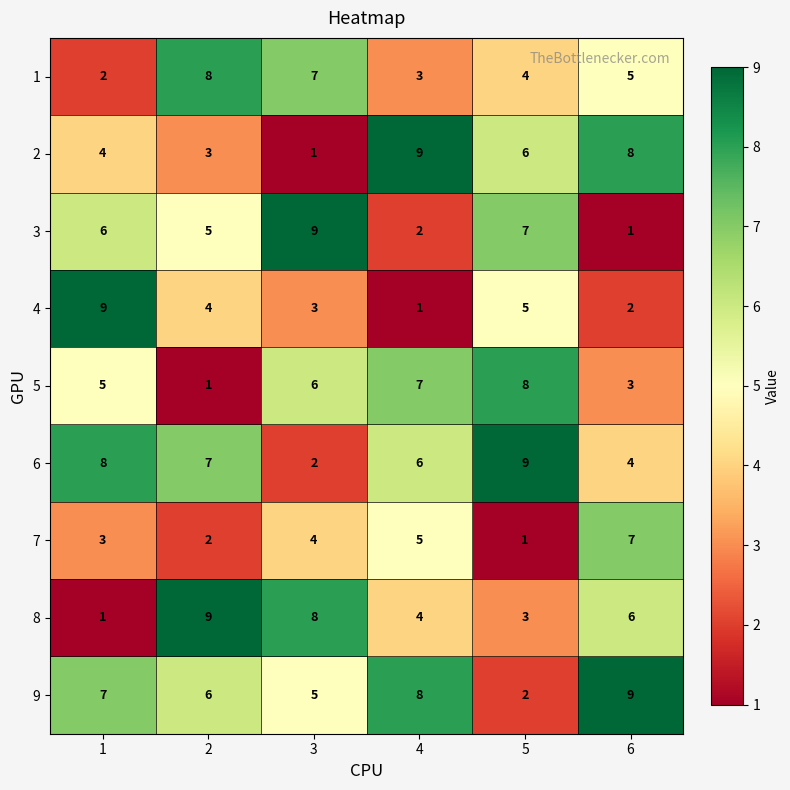

Rank the categories by 3 value from lowest to highest.

6, 4, 2, 1, 5, 3